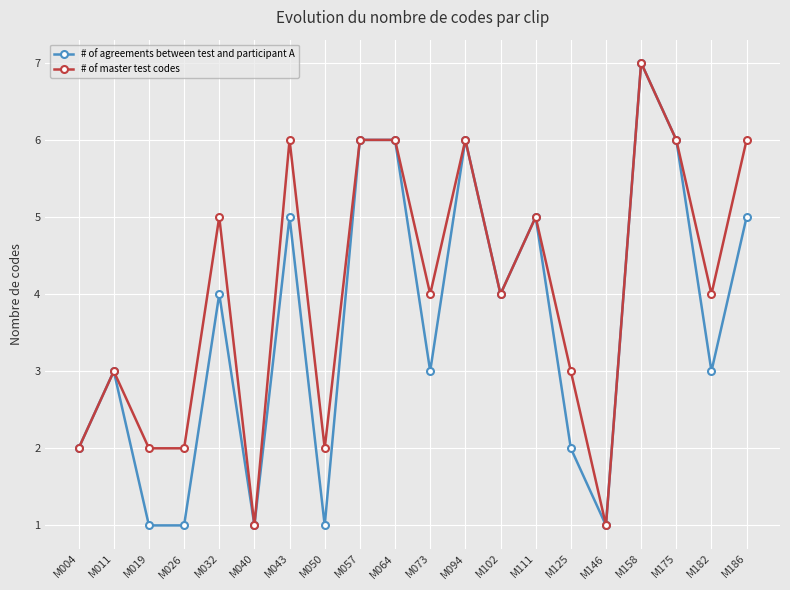

At which label does # of master test codes reach its peak?

M158